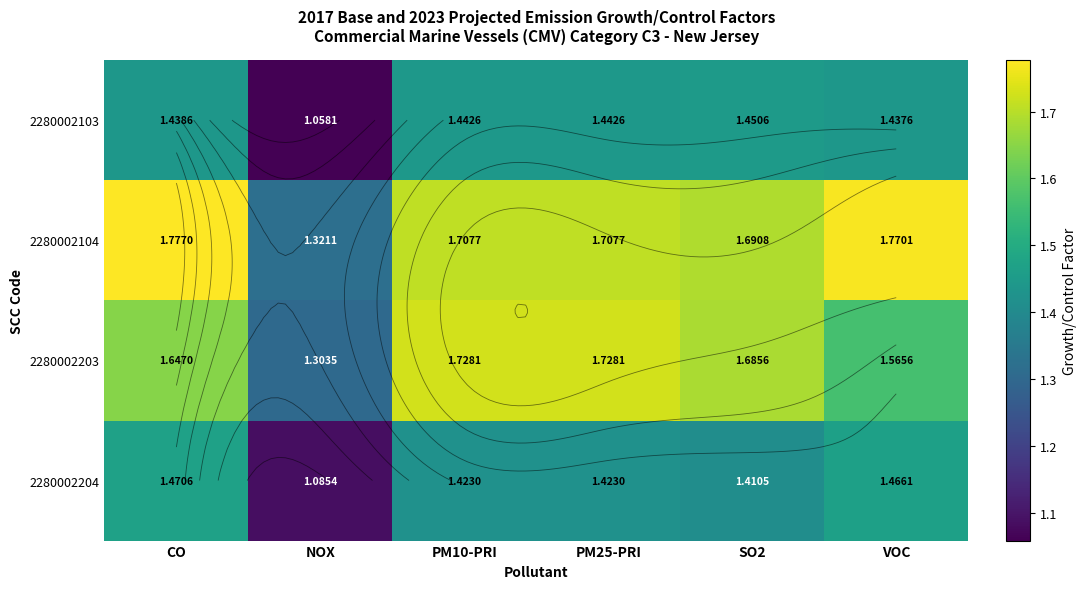

At how many categories does at least one series exceed 1?

6